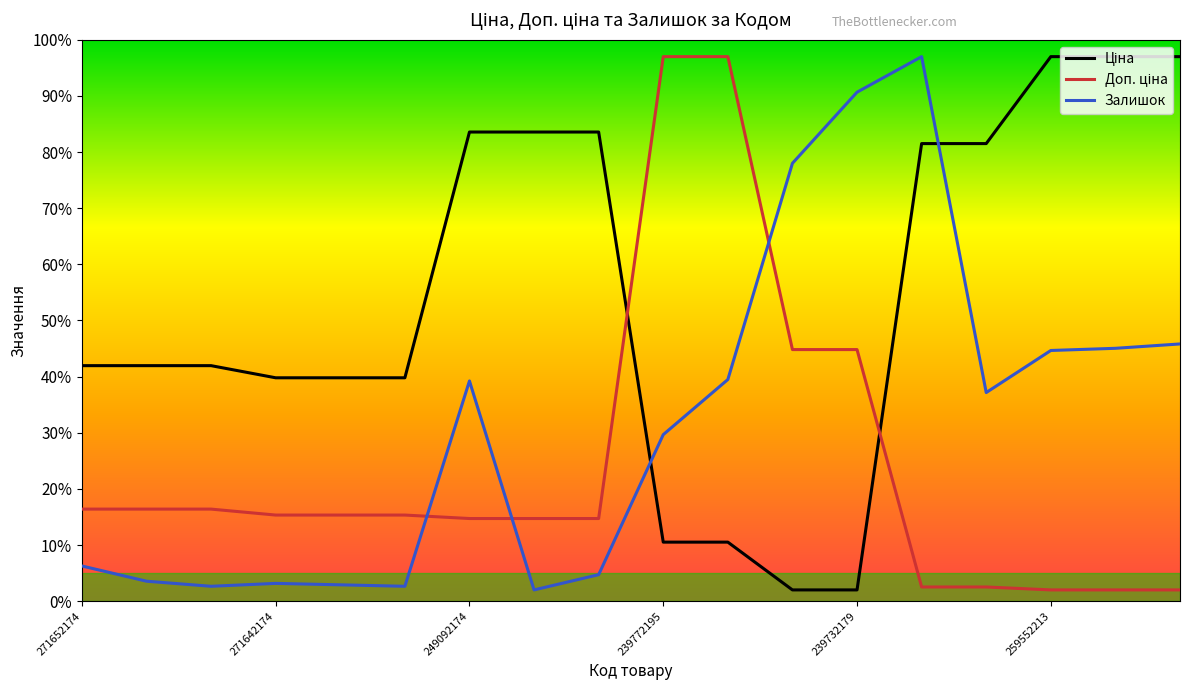

What is the smallest value displayed?

2.0